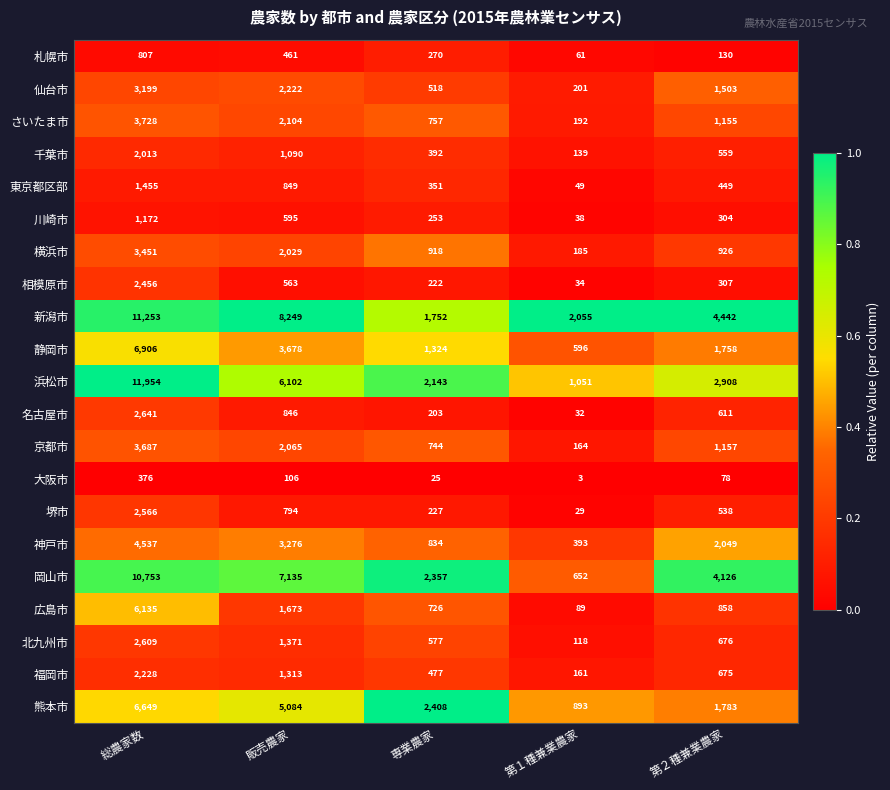

Is it true that 札幌市 equals 449 at 専業農家?

False